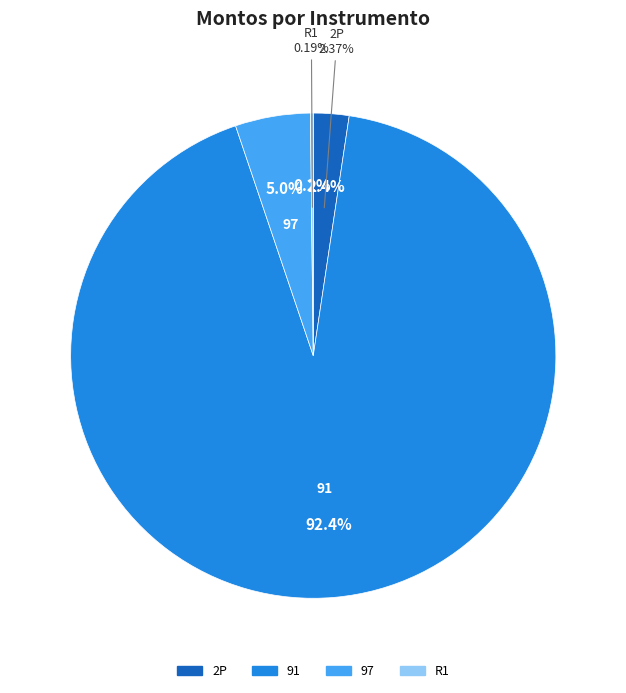

To the nearest percent, what is the difference between the largest and smallest slice percentages?

92%